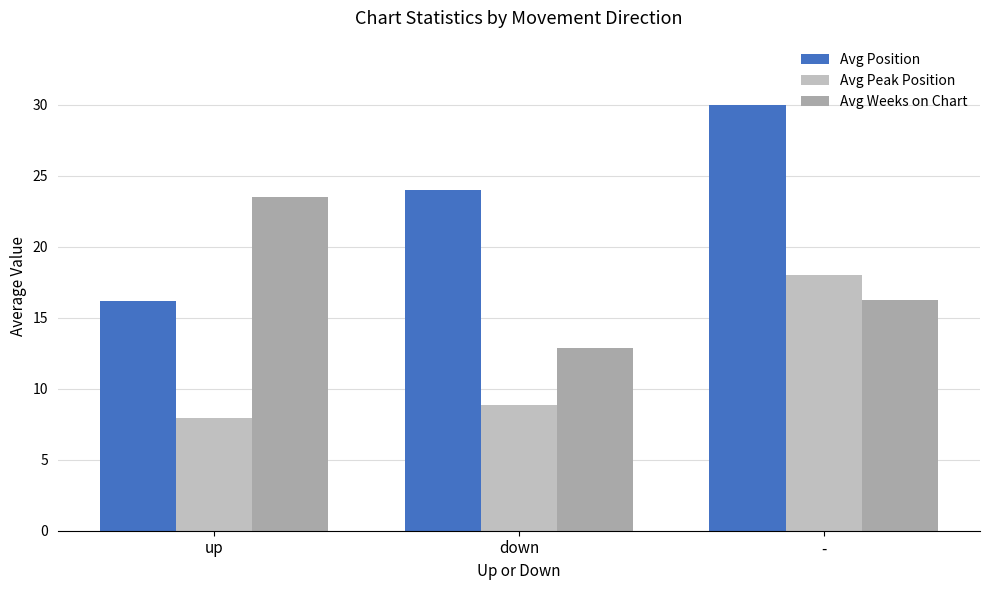

At which label is Avg Peak Position closest to 12?

down